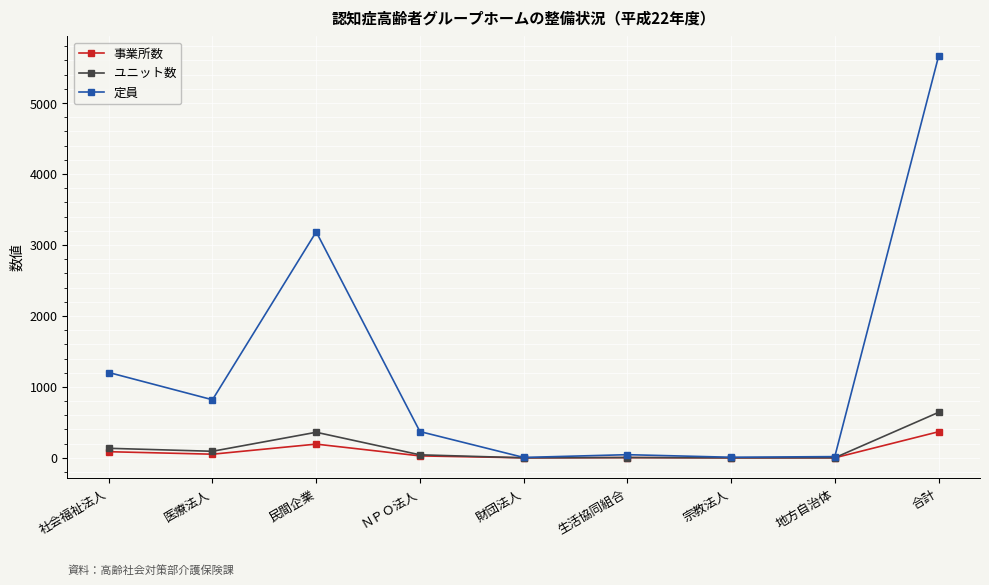

At which category does 定員 reach its first local peak?

民間企業